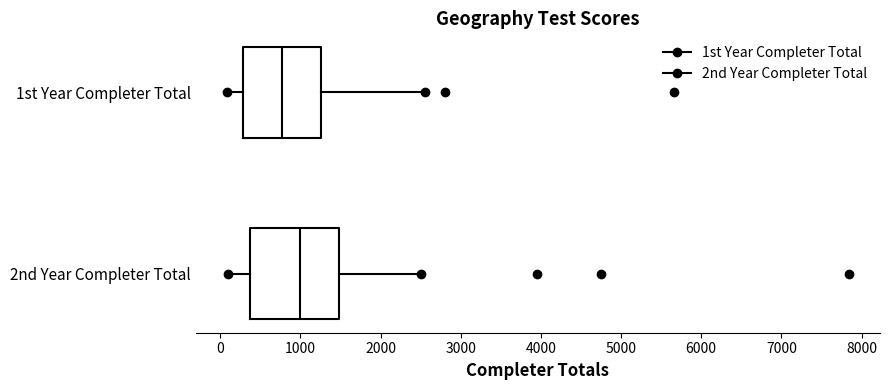

Comparing the boxes themselves (not the whiskers), which one is the widest?

2nd Year Completer Total